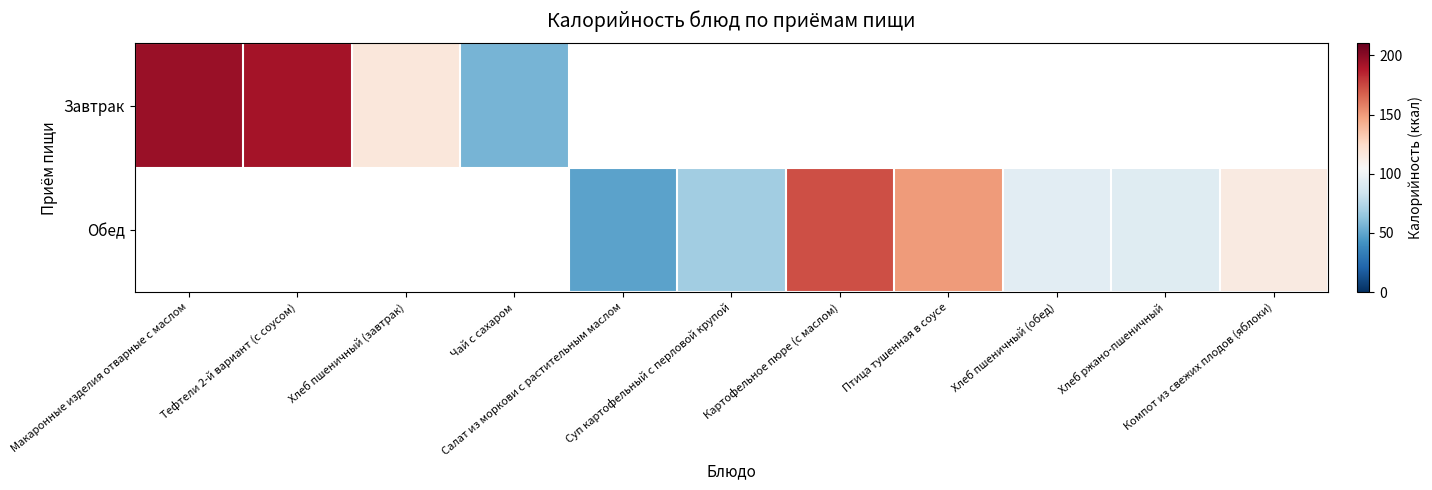

Between Суп картофельный с перловой крупой and Птица тушенная в соусе, which series saw the biggest shift?

Обед